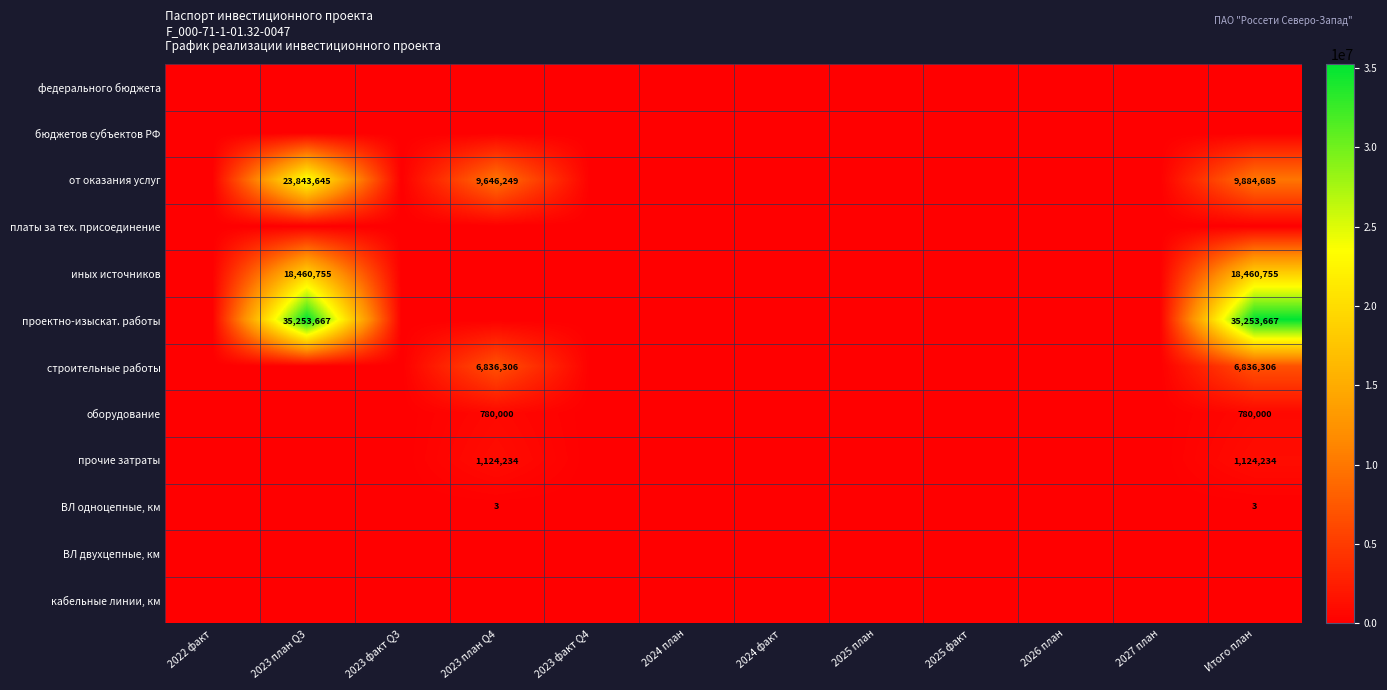

Is it true that прочие затраты equals 1124234 at 2023 план Q4?

True